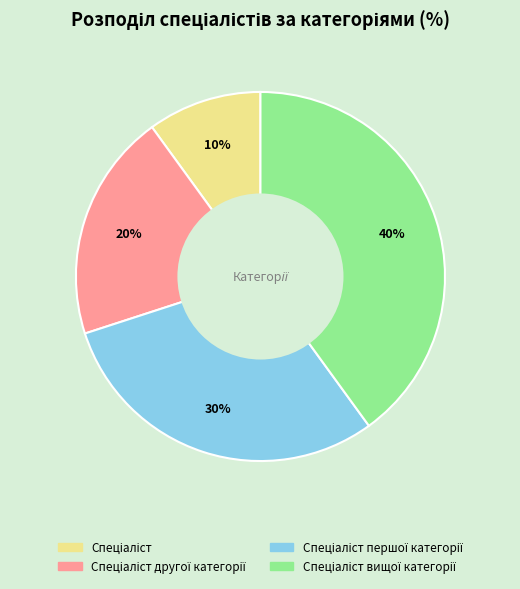

To the nearest percent, what is the difference between the largest and smallest slice percentages?

30%